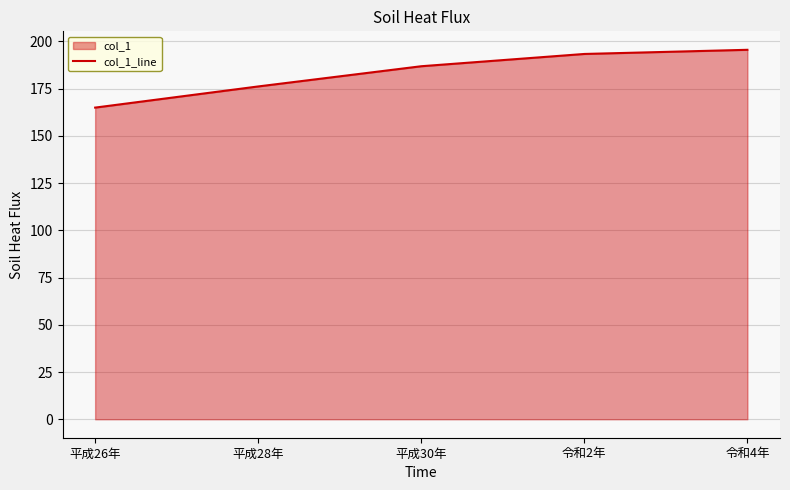

What is the value of the 2nd point from the left?

176.2